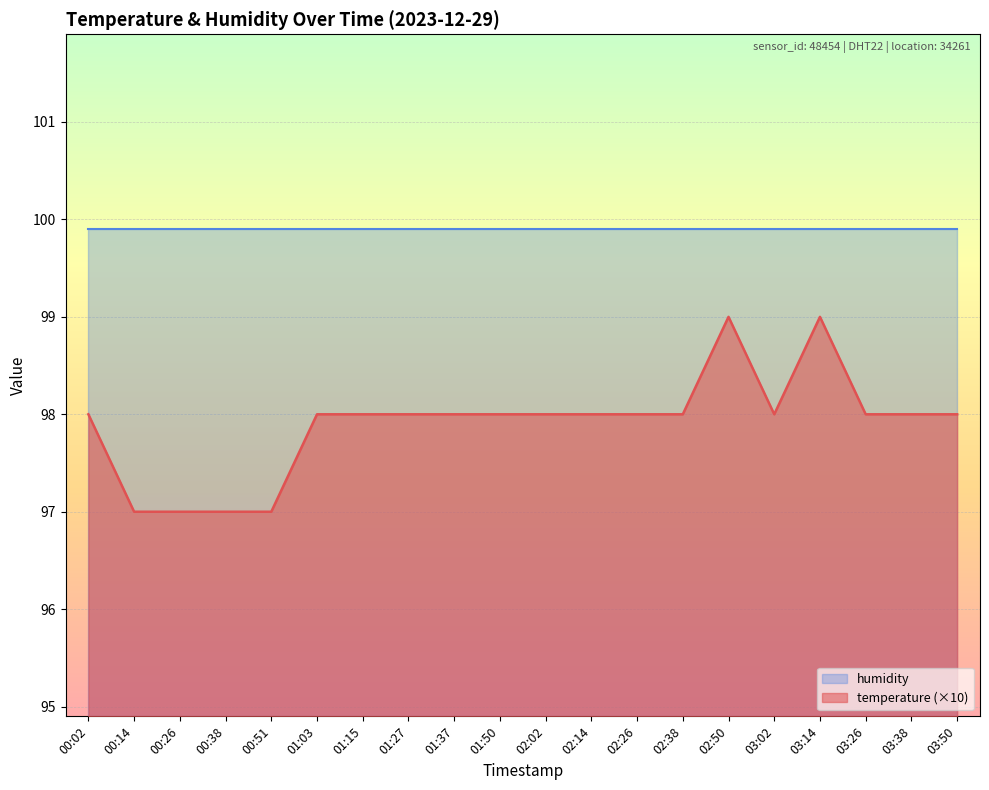

What is the difference between the second highest and second lowest values?

2